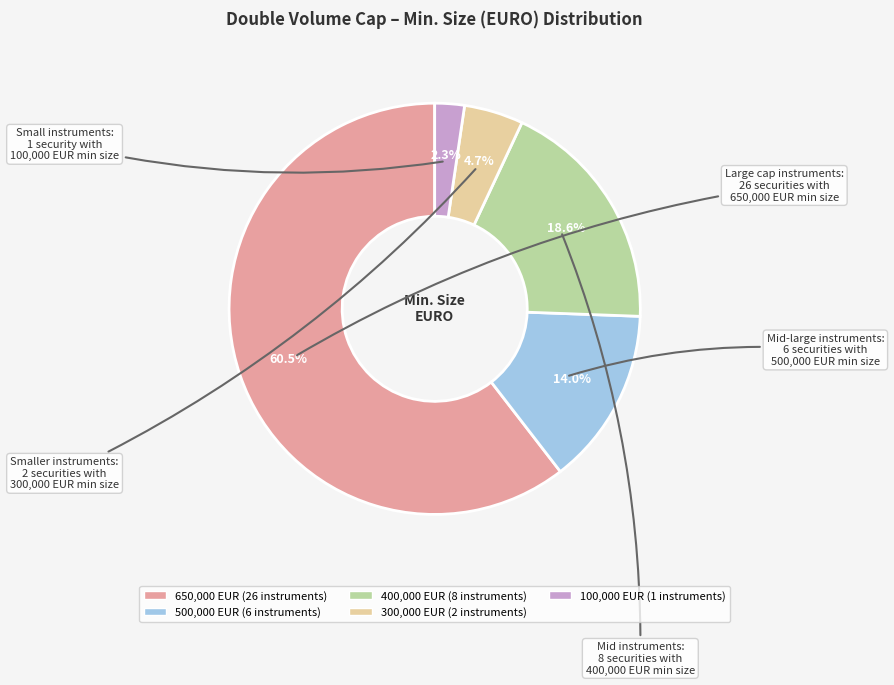

Is there a majority slice in this chart?

Yes